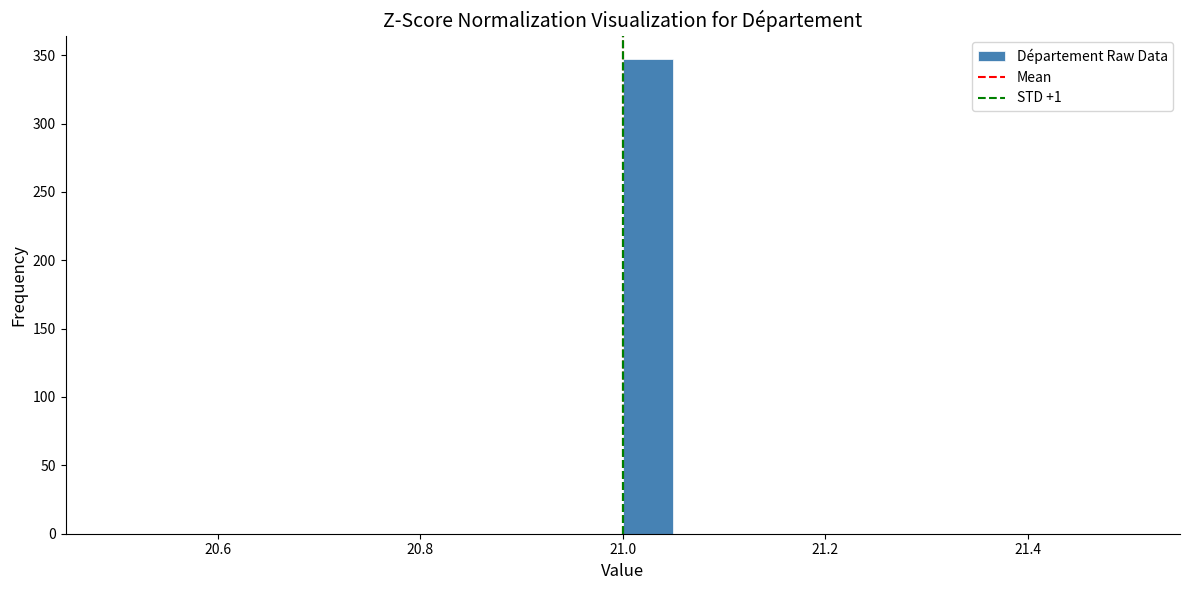

Around what value on the x-axis is the tallest bar? Give the approximate position of its centre, as read against the axis.

21.02